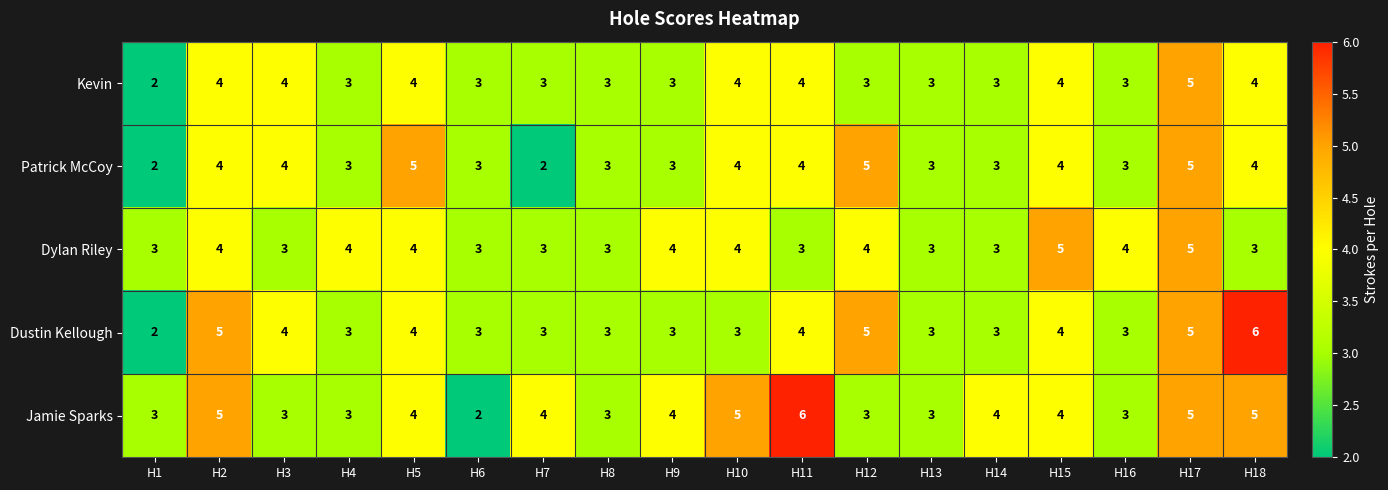

How many Patrick McCoy values are between 3 and 4?

13